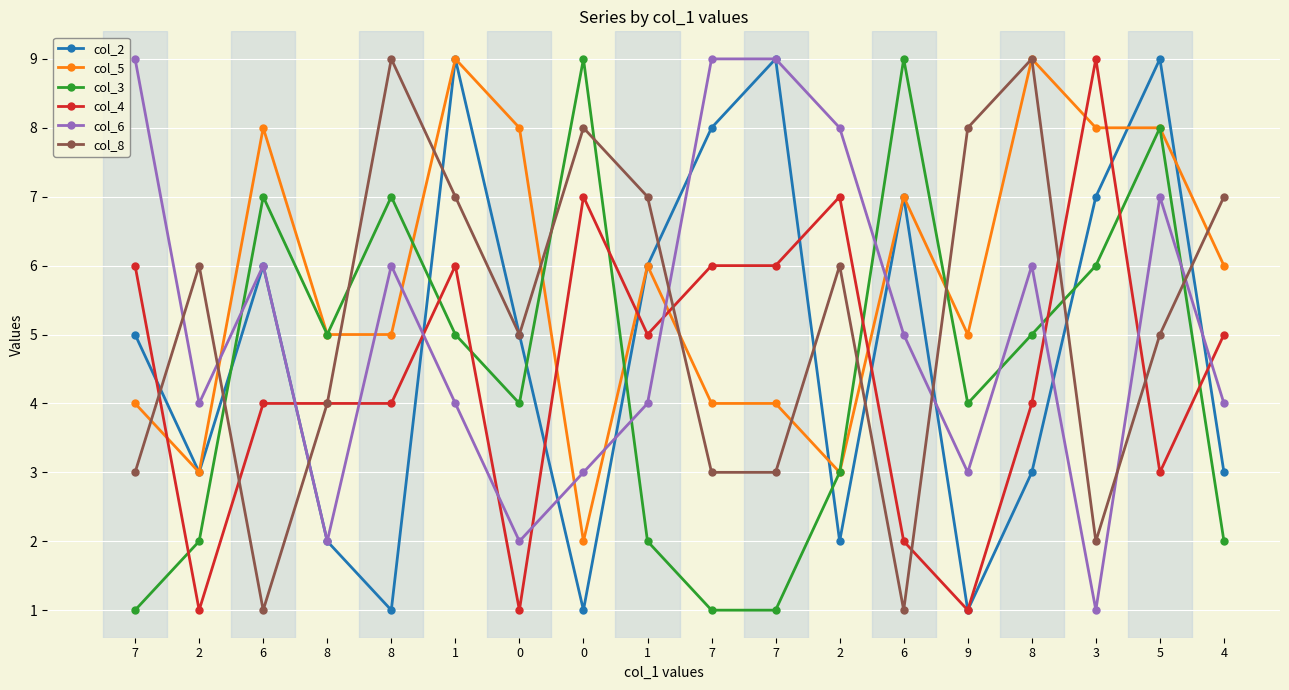

Rank the series at 3 from lowest to highest value.

col_6, col_8, col_3, col_2, col_5, col_4